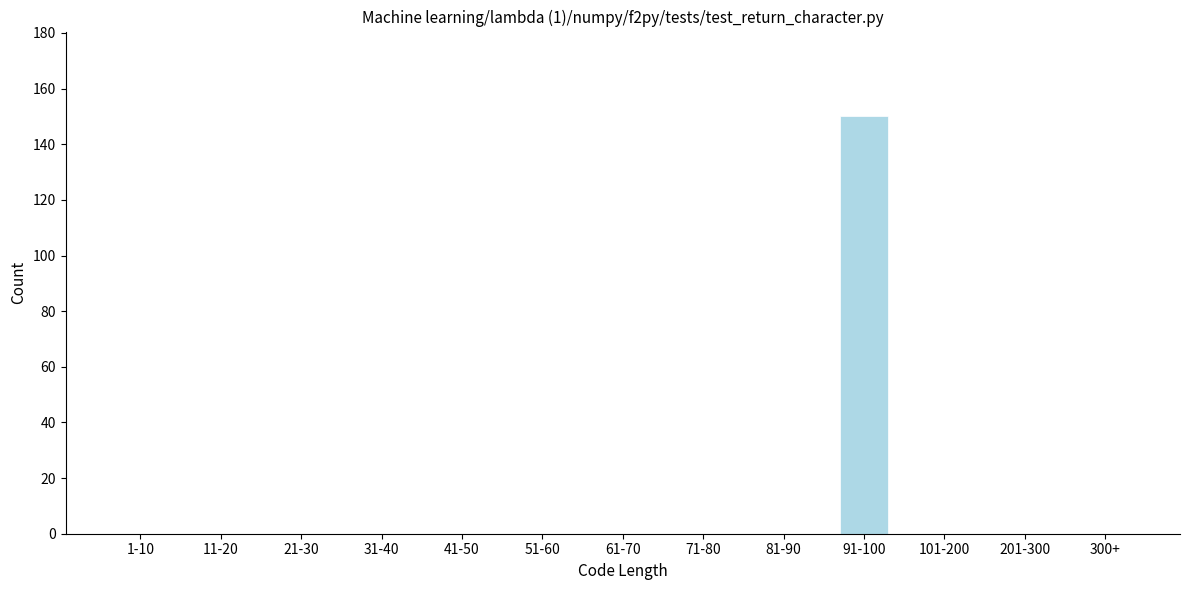

Reading right to left, extract all data points from this chart.

300+=0	201-300=0	101-200=0	91-100=150	81-90=0	71-80=0	61-70=0	51-60=0	41-50=0	31-40=0	21-30=0	11-20=0	1-10=0